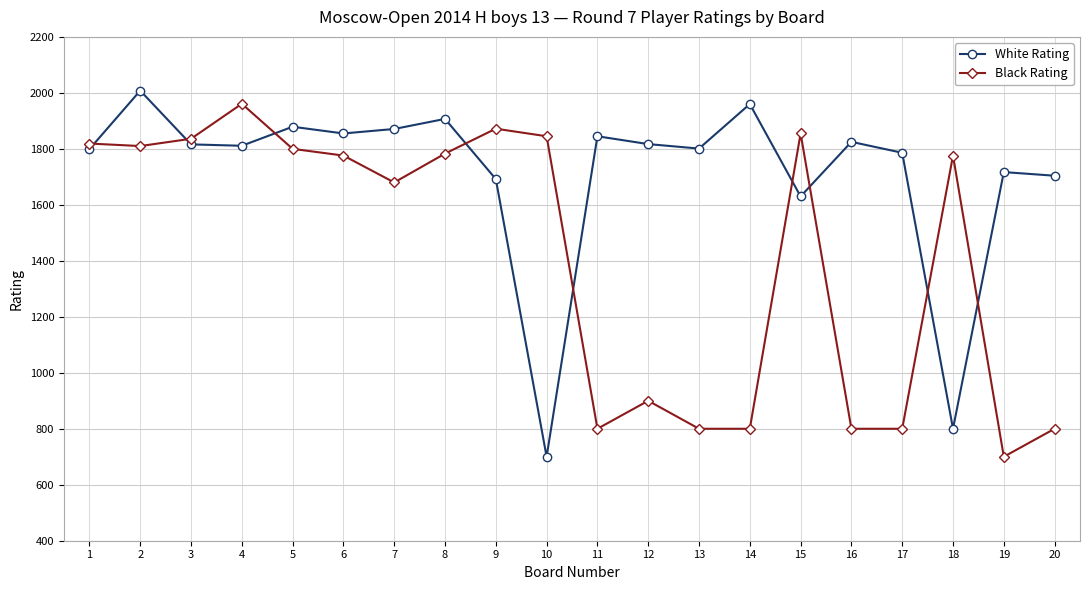

How many interior local valleys does the White Rating series have?

6